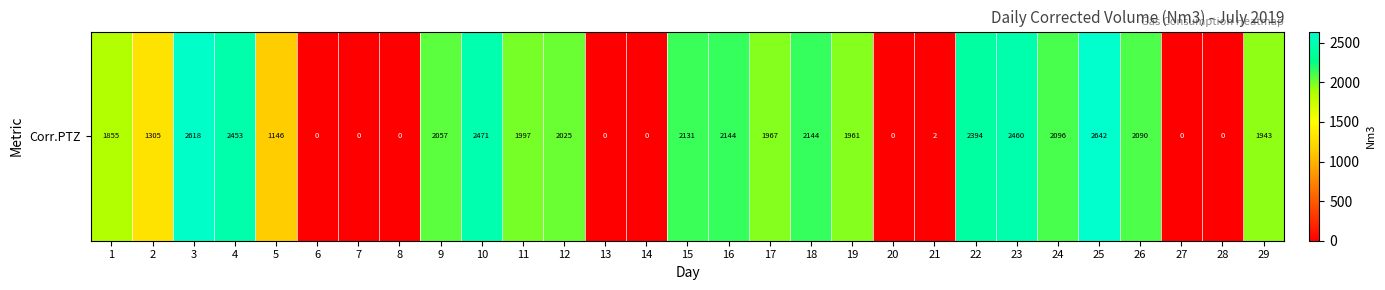

Reading left to right, list all the values displayed in this chart.

1855.2	1304.9	2617.9	2452.5	1145.5	0.0	0.0	0.0	2056.8	2470.6	1996.5	2024.5	0.0	0.0	2130.9	2143.8	1966.5	2143.9	1961.5	0.0	2.0	2394.4	2459.6	2095.7	2641.9	2089.6	0.0	0.0	1943.3